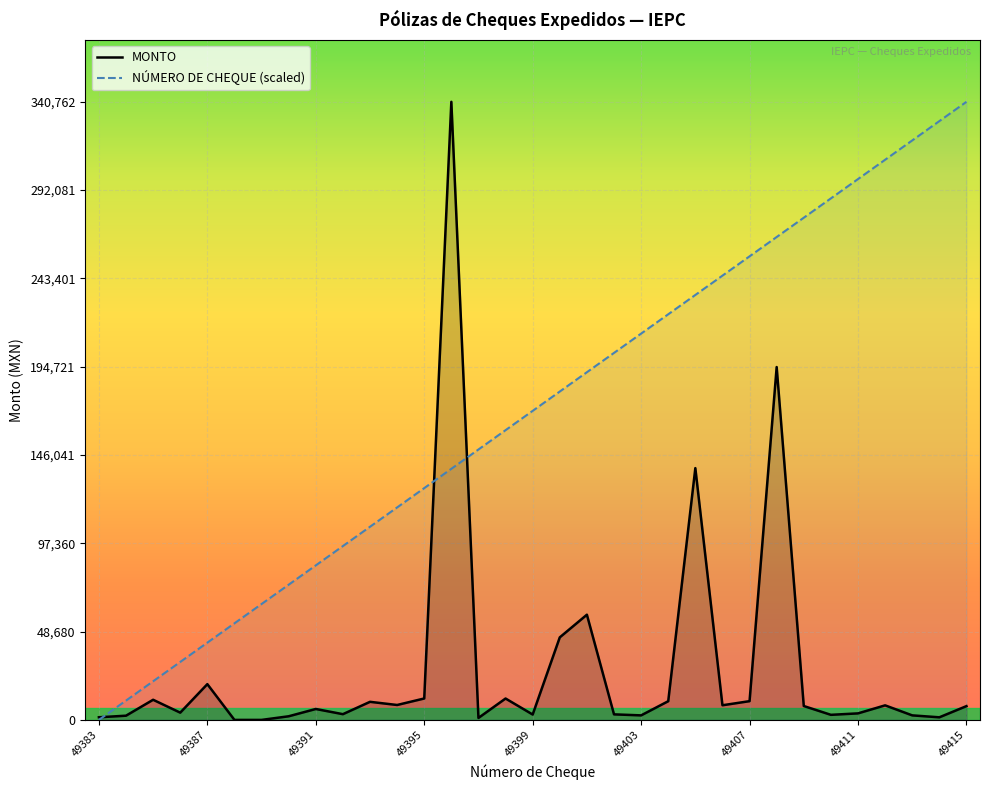

Does the chart display data point markers on the line(s)?

No